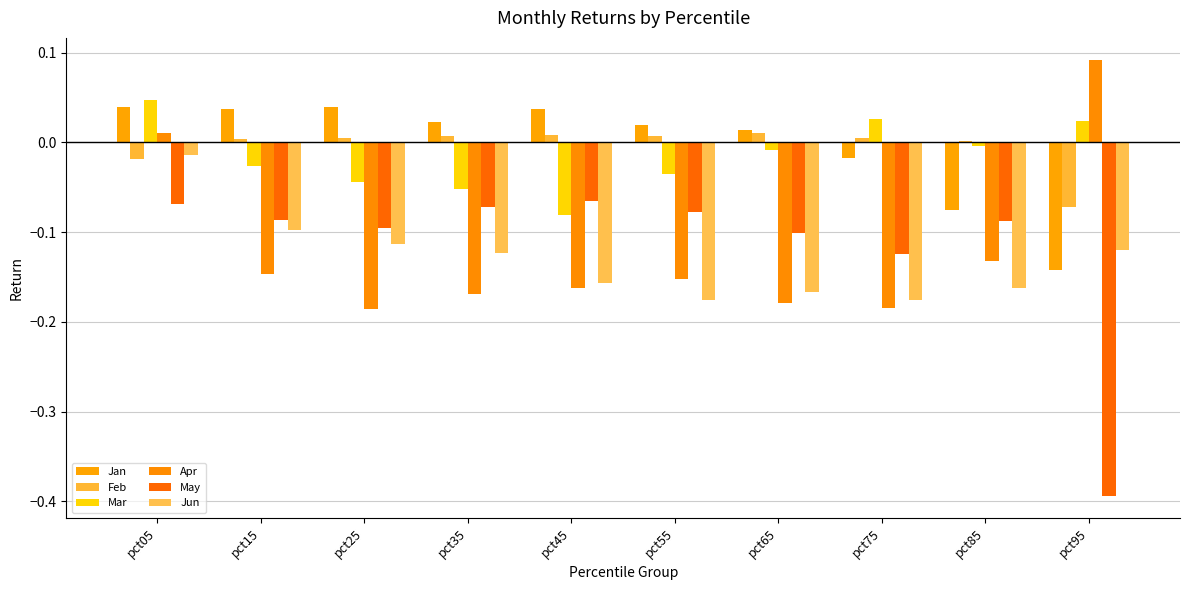

Reading left to right, what are all the values shown in this chart?

Jan: 0.0	0.0	0.0	0.0	0.0	0.0	0.0	-0.0	-0.1	-0.1
Feb: -0.0	0.0	0.0	0.0	0.0	0.0	0.0	0.0	0.0	-0.1
Mar: 0.0	-0.0	-0.0	-0.1	-0.1	-0.0	-0.0	0.0	-0.0	0.0
Apr: 0.0	-0.1	-0.2	-0.2	-0.2	-0.2	-0.2	-0.2	-0.1	0.1
May: -0.1	-0.1	-0.1	-0.1	-0.1	-0.1	-0.1	-0.1	-0.1	-0.4
Jun: -0.0	-0.1	-0.1	-0.1	-0.2	-0.2	-0.2	-0.2	-0.2	-0.1